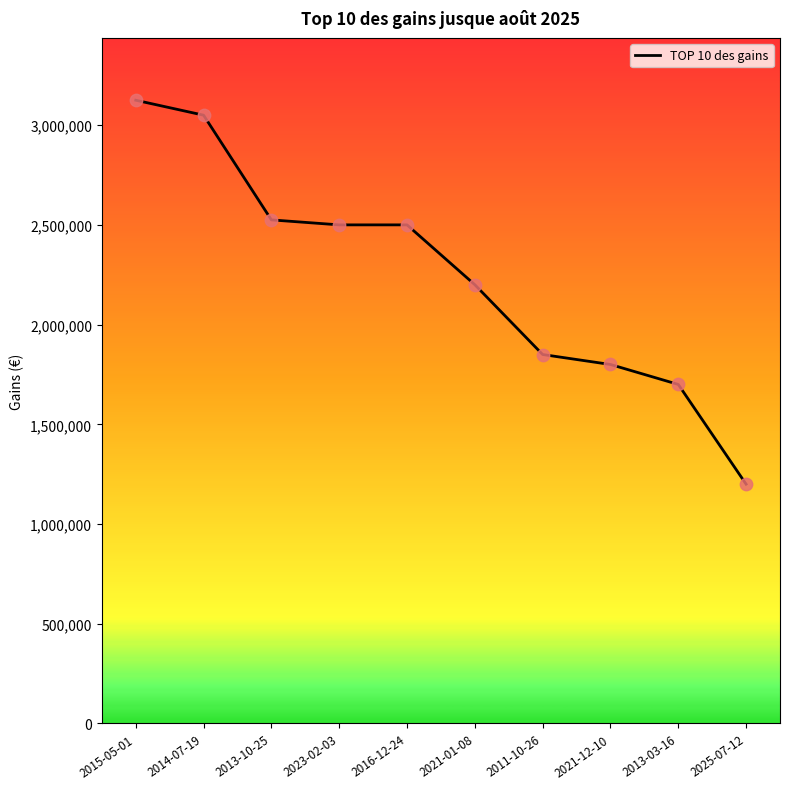

What is the change in value from 2013-10-25 to 2021-01-08?

-325000